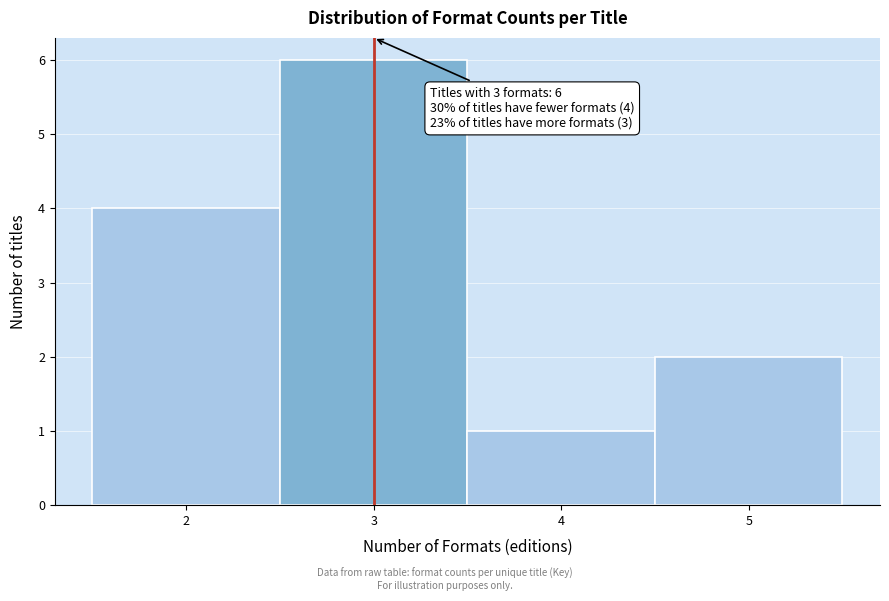

Which range on the x-axis has the tallest bar?

2.5 to 3.5